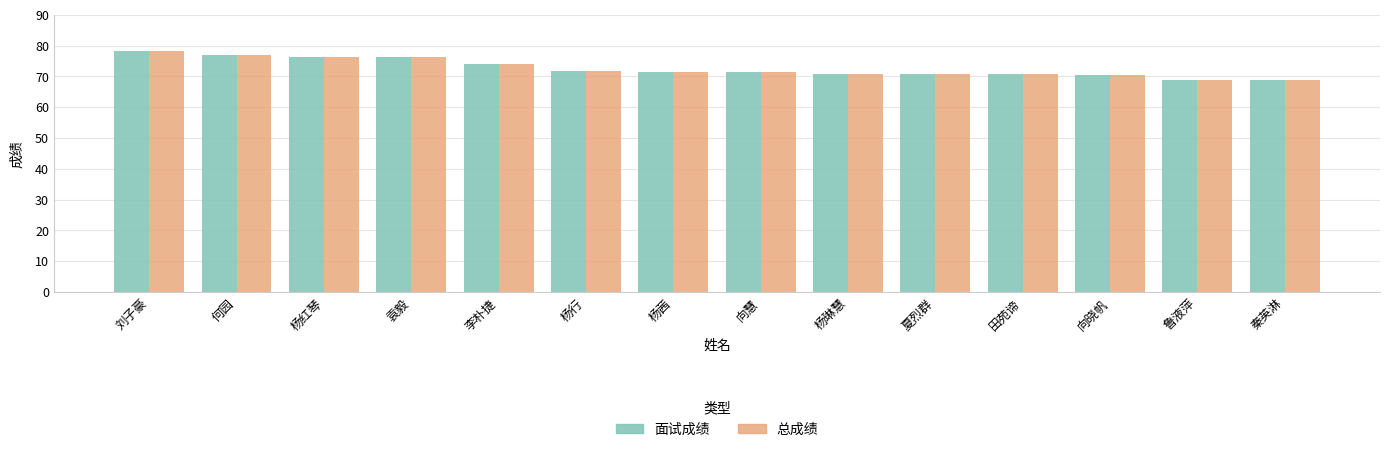

How many distinct data groups are displayed?

2